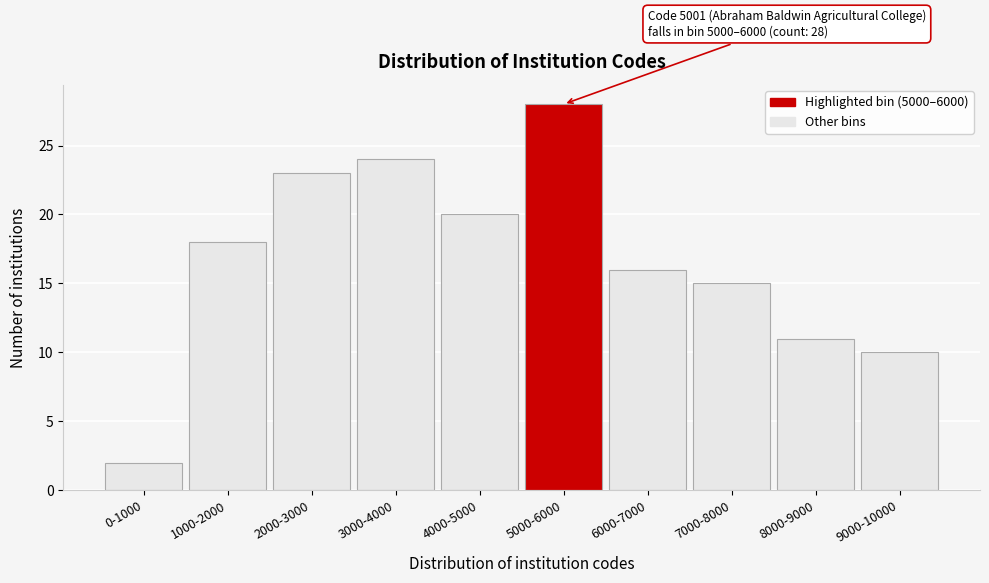

Reading left to right, extract all data points from this chart.

2	18	23	24	20	28	16	15	11	10